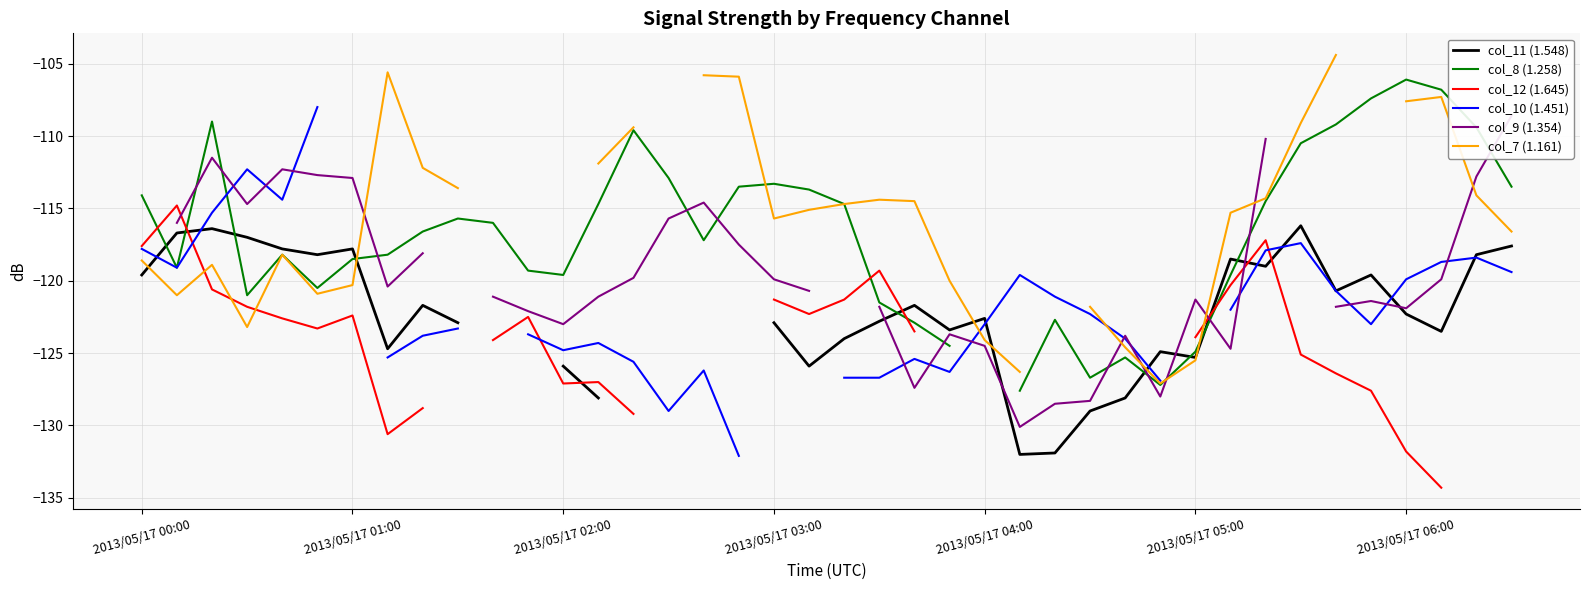

Read the col_7 (1.161) value at 17.

-105.9